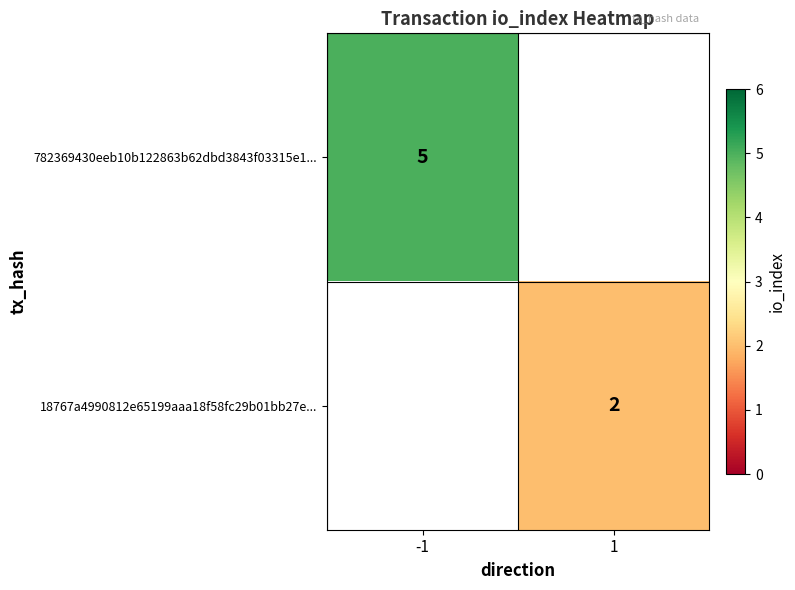

The 18767a4990812e65199aaa18f58fc29b01bb27e... series shows 2.9 at 1. True or false?

False